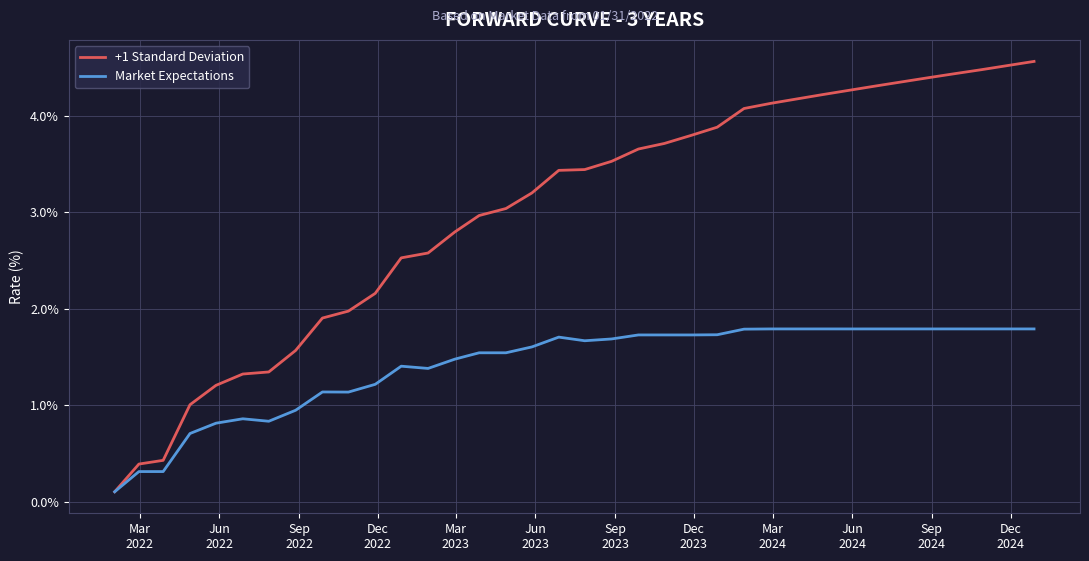

How many values in the Market Expectations series exceed 1?

28